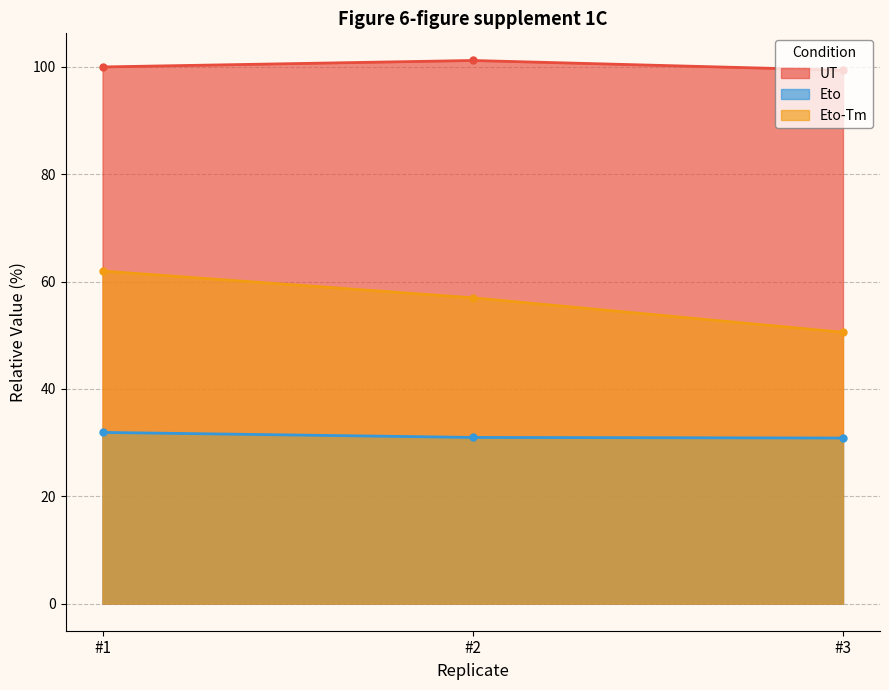

Does the chart have visible grid lines?

Yes